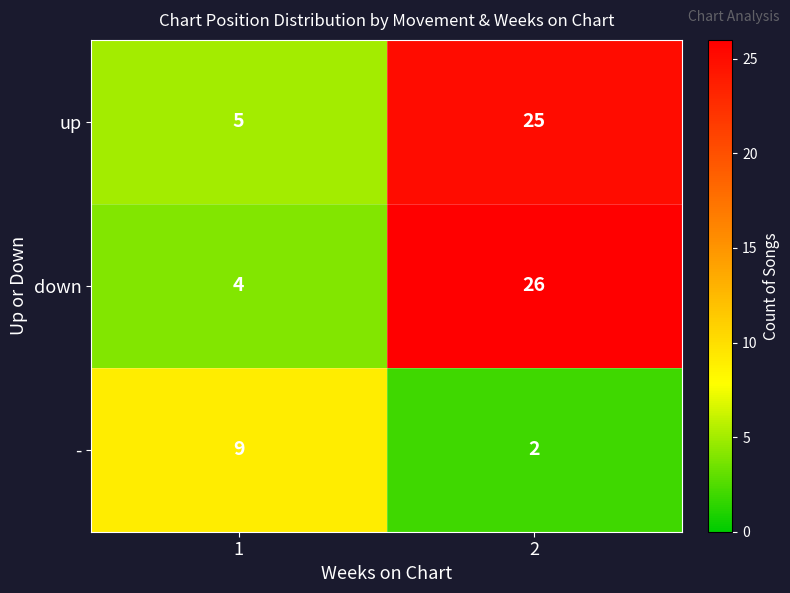

Is it true that - equals 9 at 1?

True